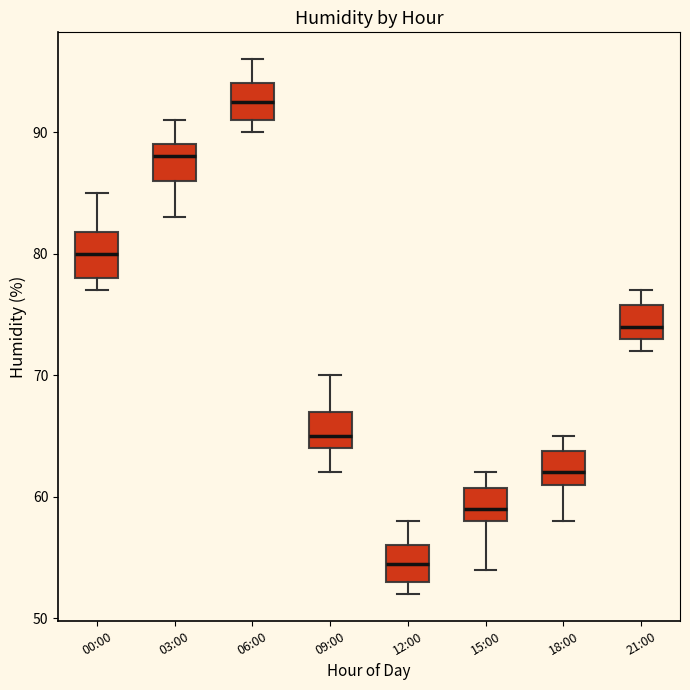

Reading left to right, read every box against the y-axis: the position of its median line, the range the box covers, and the ends of its whiskers. The values are not printed on the chart, so give them approximately, as read against the axis.

00:00: median 80, box 78 to 82, whiskers 77 to 85
03:00: median 88, box 86 to 89, whiskers 83 to 91
06:00: median 93, box 91 to 94, whiskers 90 to 96
09:00: median 65, box 64 to 67, whiskers 62 to 70
12:00: median 55, box 53 to 56, whiskers 52 to 58
15:00: median 59, box 58 to 61, whiskers 54 to 62
18:00: median 62, box 61 to 64, whiskers 58 to 65
21:00: median 74, box 73 to 76, whiskers 72 to 77